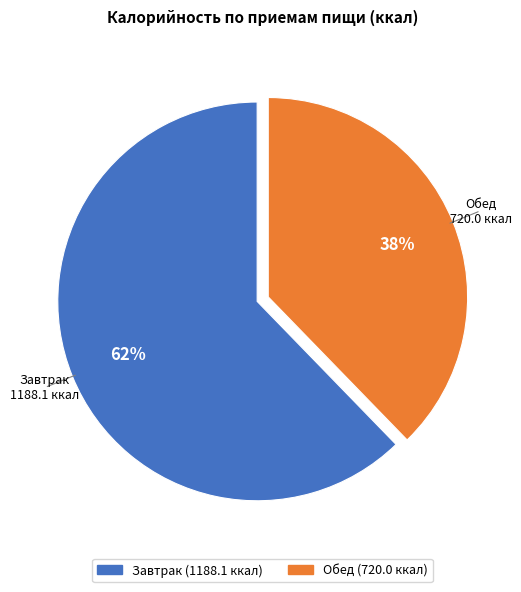

Does Завтрак account for over 50% of the chart?

Yes